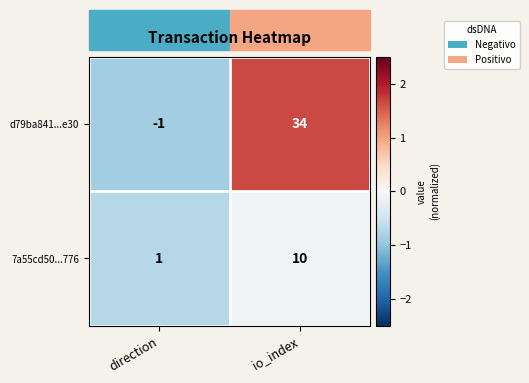

What is the total value across all series at io_index?

44